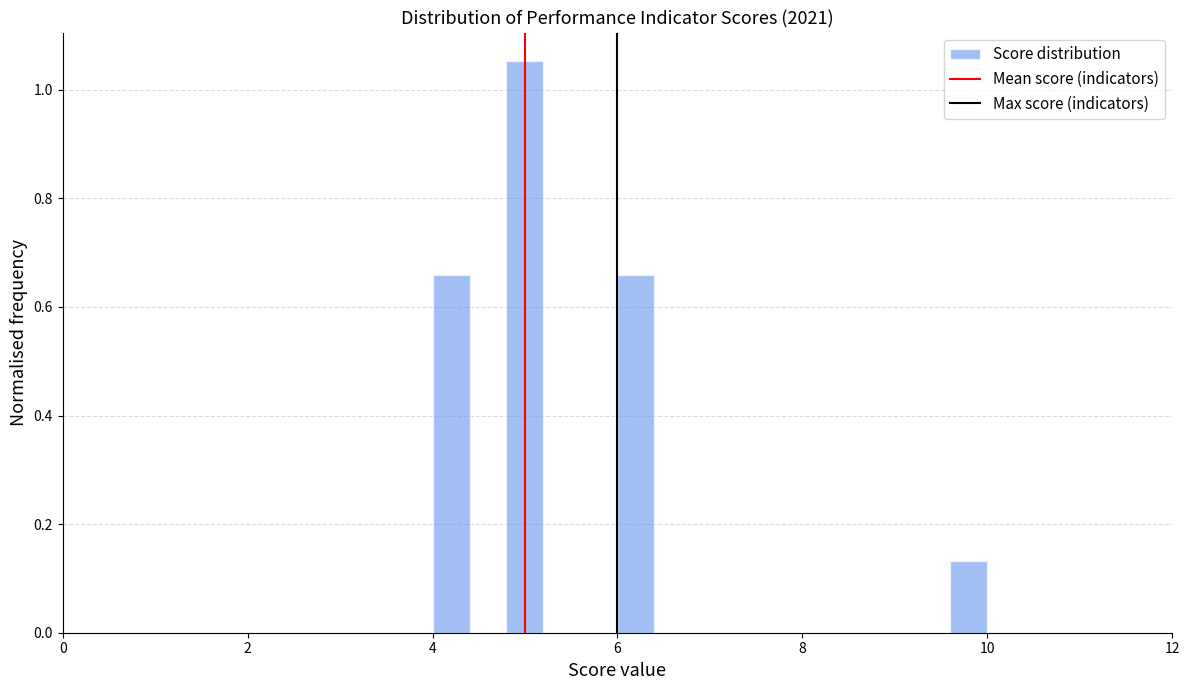

Around what value on the x-axis is the tallest bar? Give the approximate position of its centre, as read against the axis.

5.0